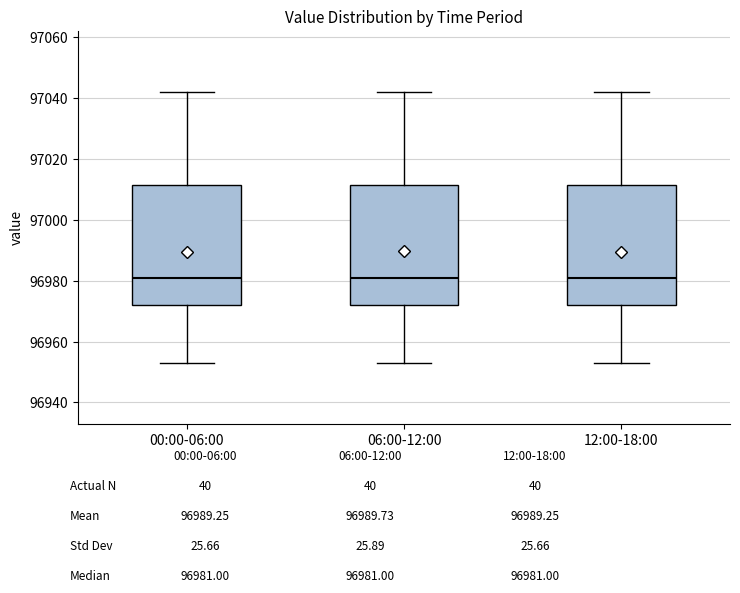

Reading left to right, transcribe this box plot: for each box, give where its median line is, the range the box spans, and where its two whiskers end, as read against the y-axis. The values are not printed on the chart, so give them approximately, as read against the axis.

00:00-06:00: median 96982, box 96972 to 97012, whiskers 96954 to 97042
06:00-12:00: median 96982, box 96972 to 97012, whiskers 96954 to 97042
12:00-18:00: median 96982, box 96972 to 97012, whiskers 96954 to 97042